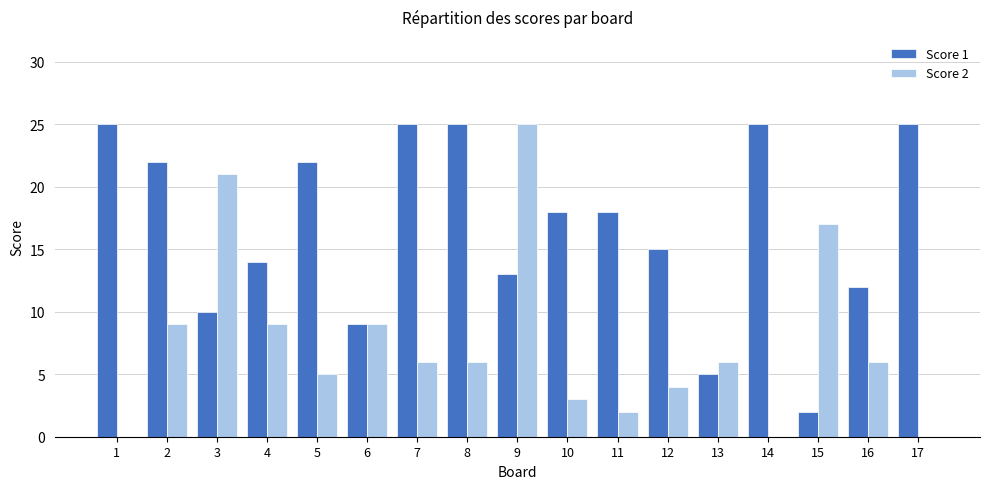

The value of Score 2 at 13 is 6. True or false?

True